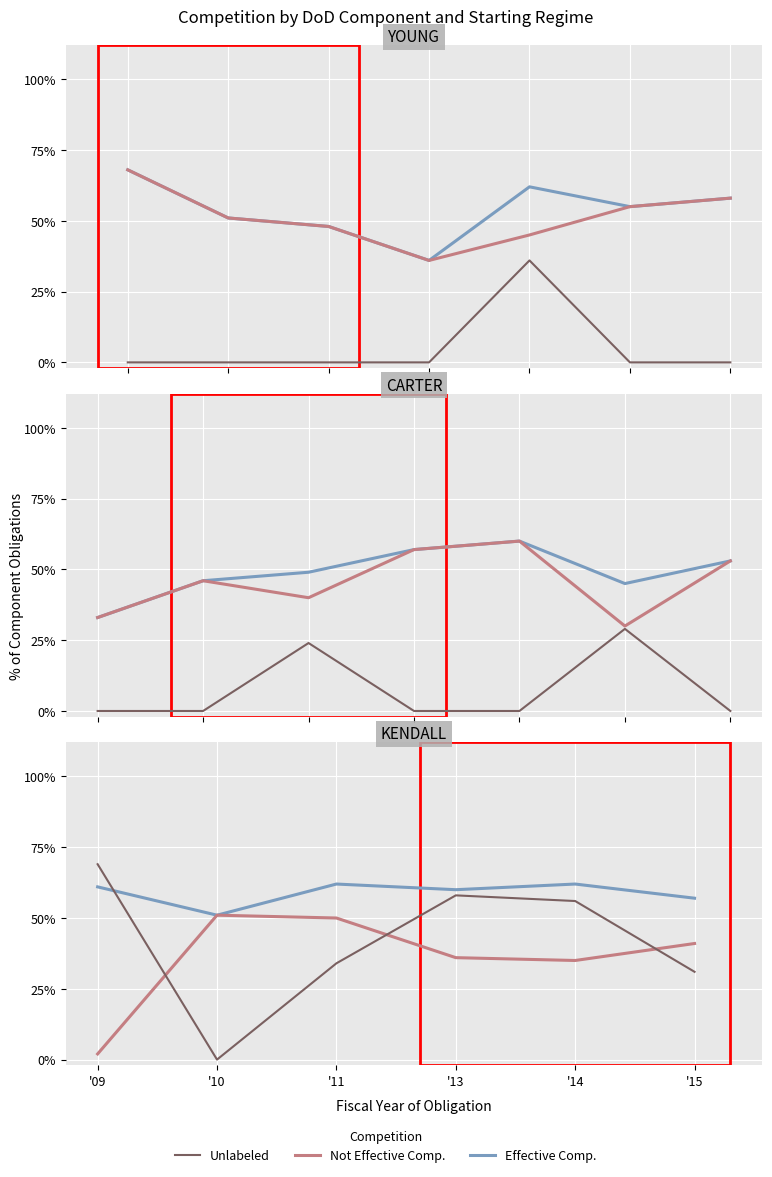

At how many categories does at least one series exceed 0?

6